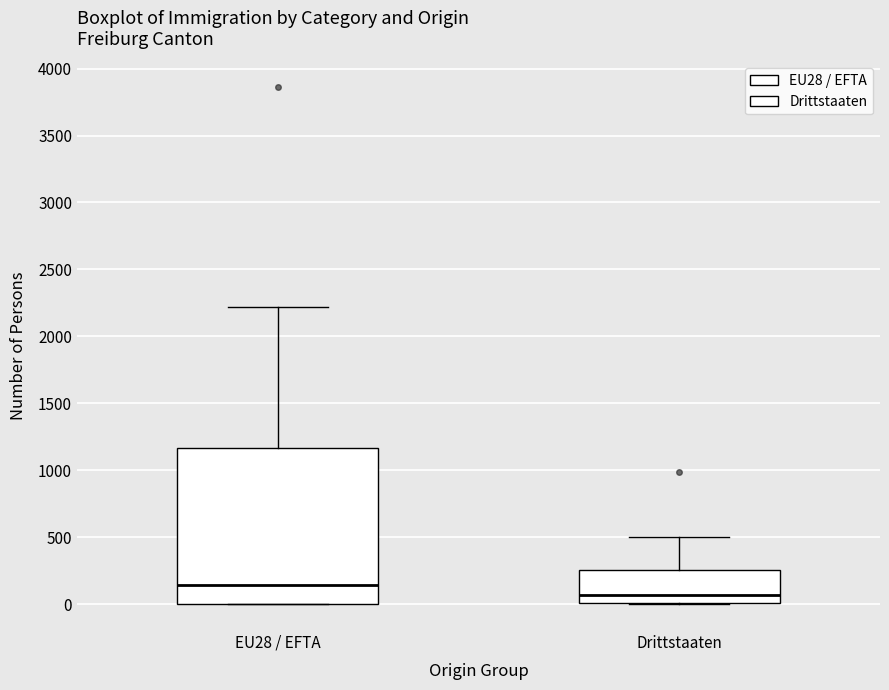

Reading left to right, transcribe this box plot: for each box, give where its median line is, the range the box spans, and where its two whiskers end, as read against the y-axis. The values are not printed on the chart, so give them approximately, as read against the axis.

EU28 / EFTA: median 150, box 0 to 1150, whiskers 0 to 2200
Drittstaaten: median 50, box 0 to 250, whiskers 0 to 500